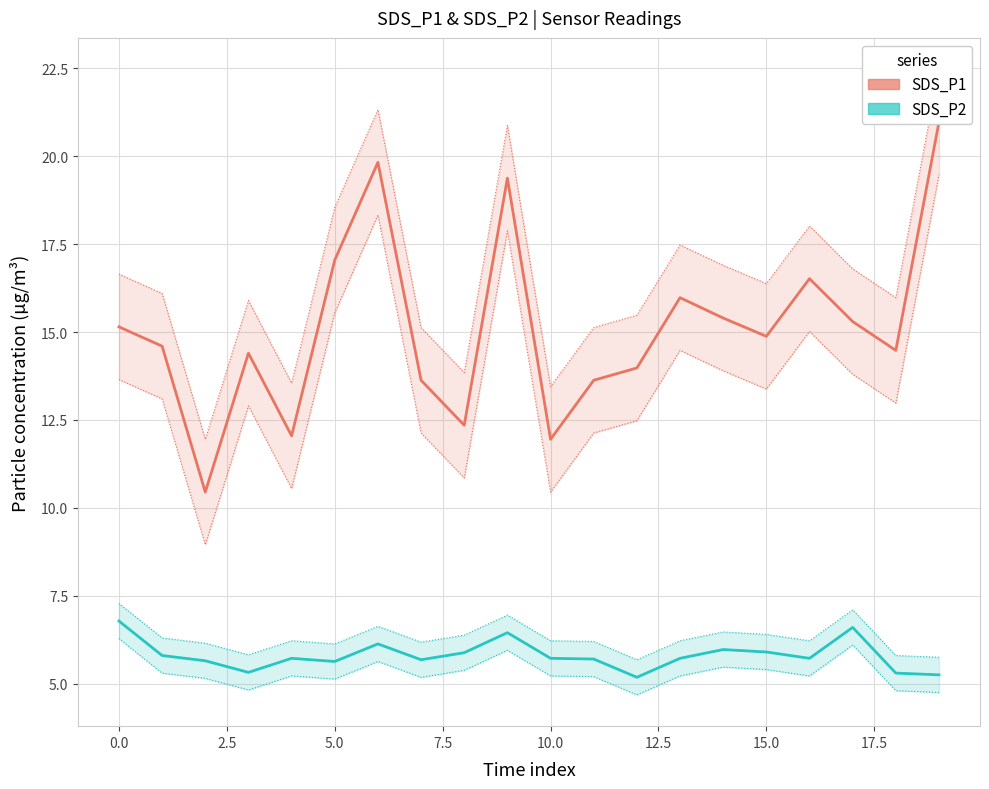

True or false: SDS_P2 and SDS_P1 cross at least once.

False